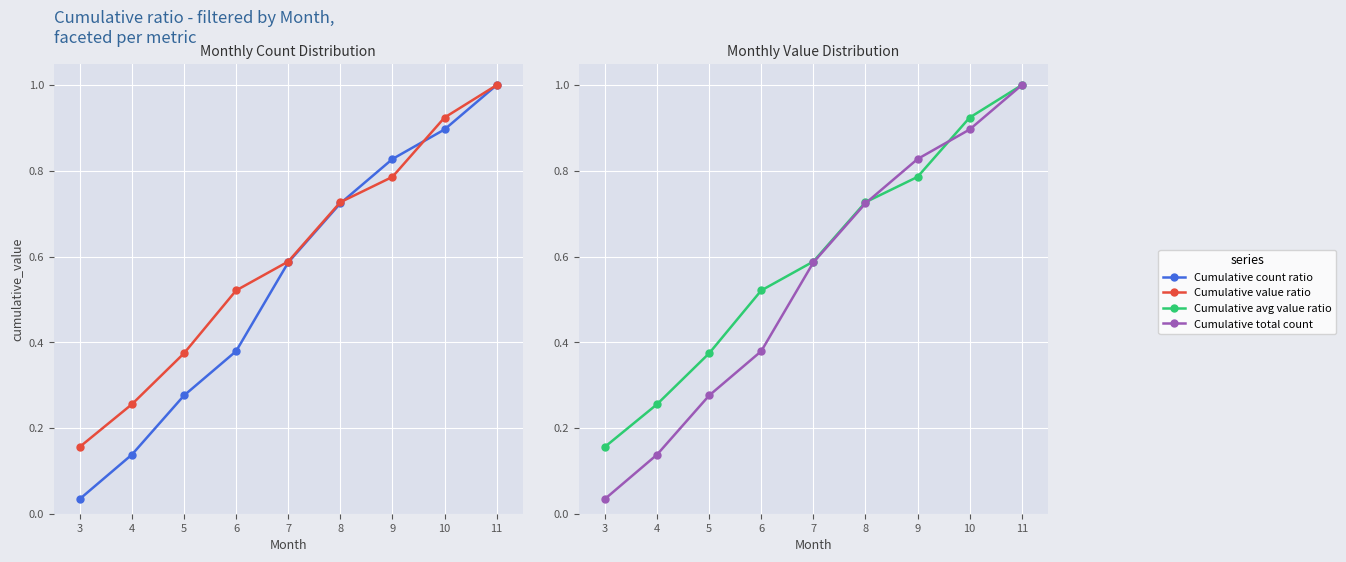

List the series in order of their peak value, highest first.

Cumulative count ratio, Cumulative value ratio, Cumulative avg value ratio, Cumulative total count